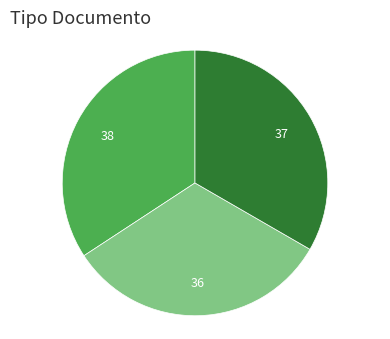

How many segments does this pie chart have?

3